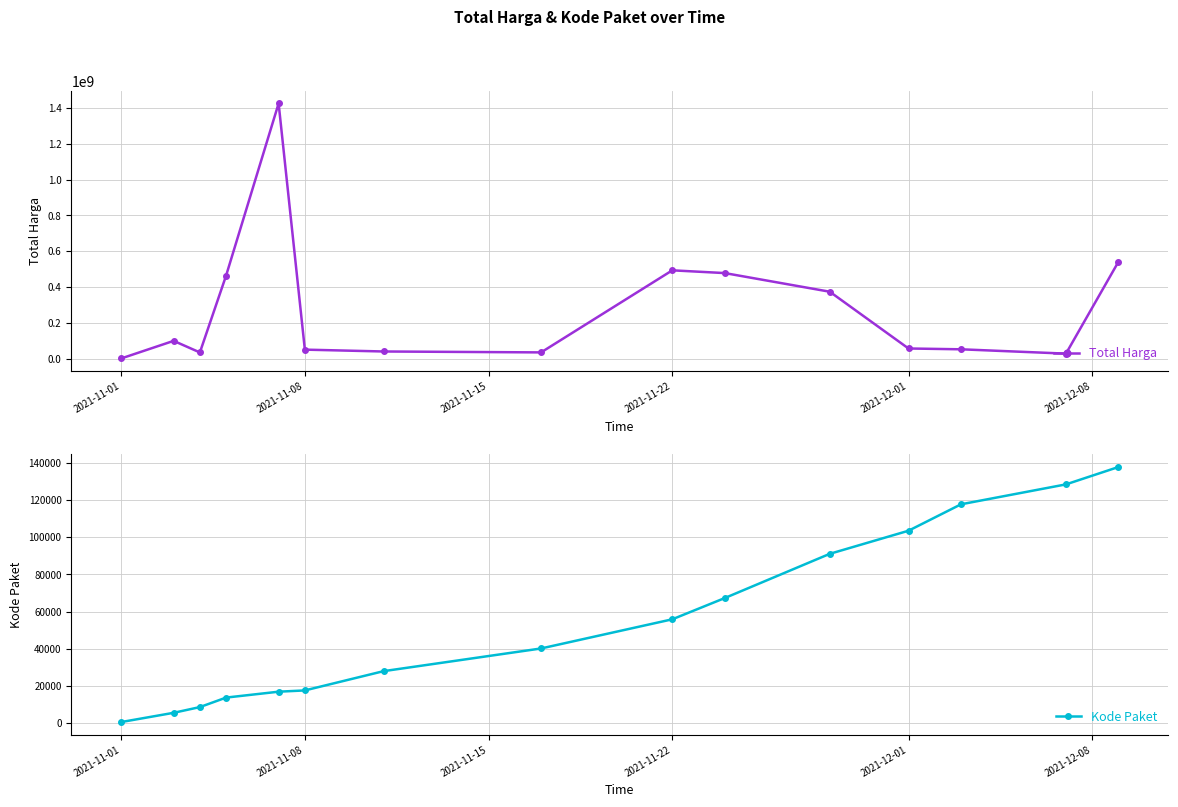

How many data points in Total Harga are less than 56152800?

7